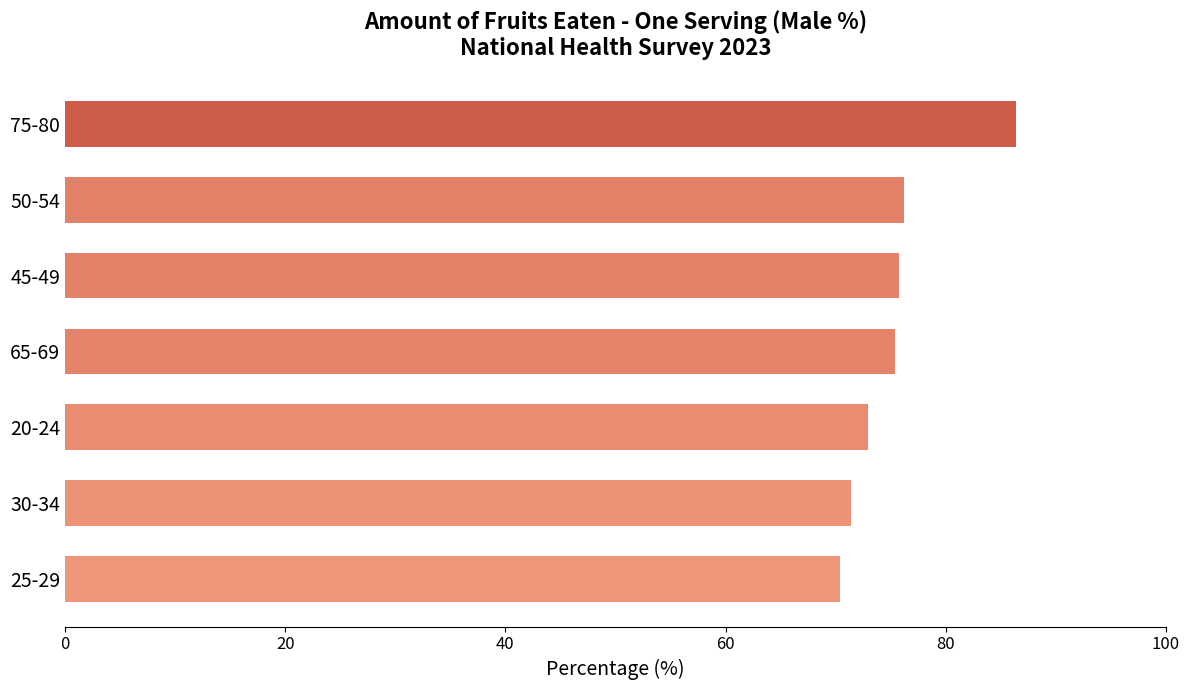

What is the difference between the second highest and minimum values?

5.8